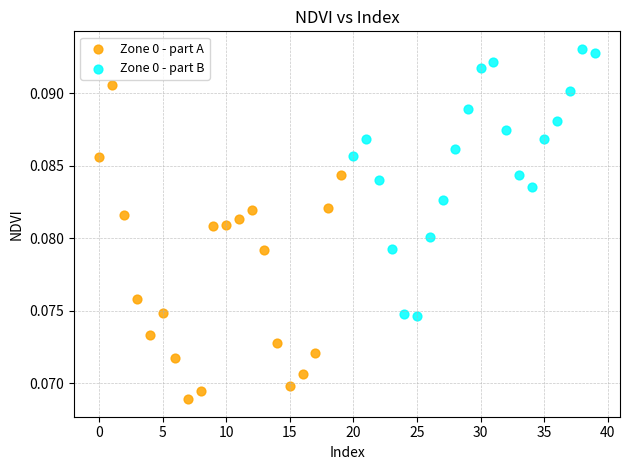

Which series has the largest Y range (max minus min)?

Zone 0 - part A